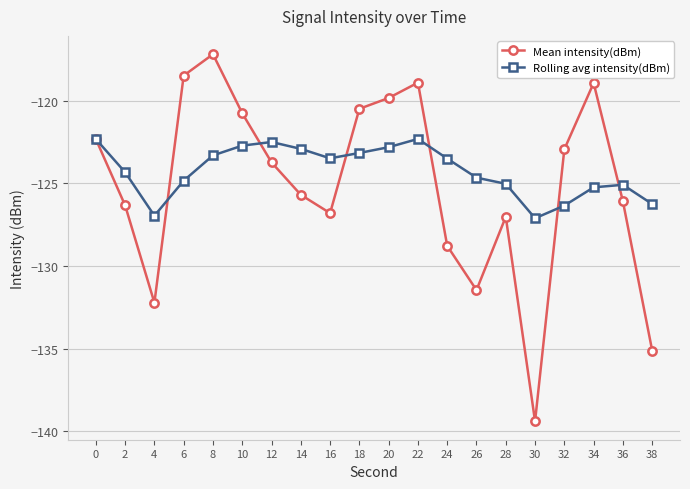

What is the sum of the Mean intensity(dBm) values at 38 and 36?

-261.2